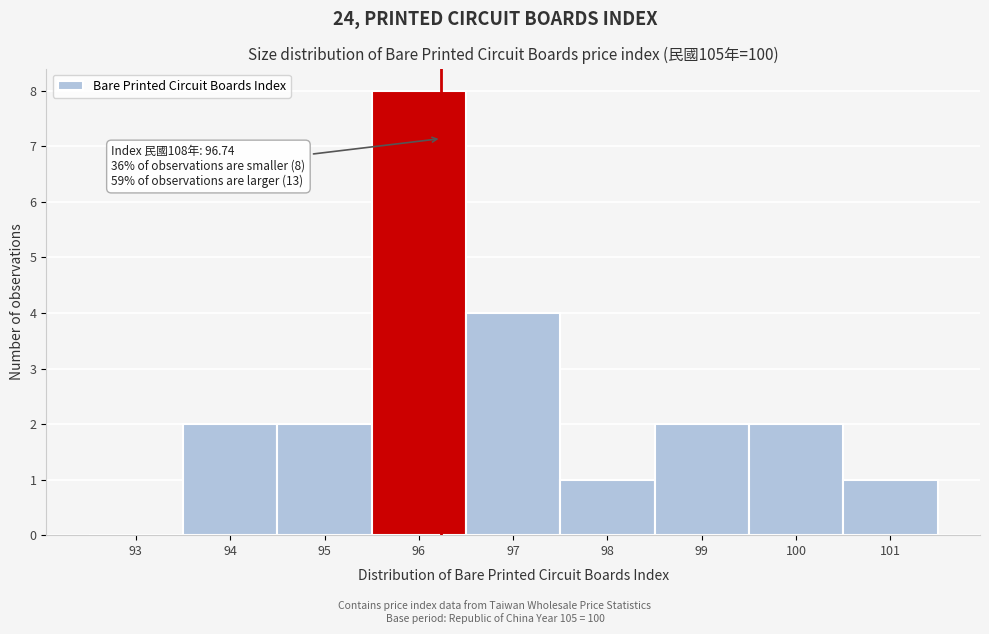

Reading left to right, list all the values displayed in this chart.

93=0	94=2	95=2	96=8	97=4	98=1	99=2	100=2	101=1